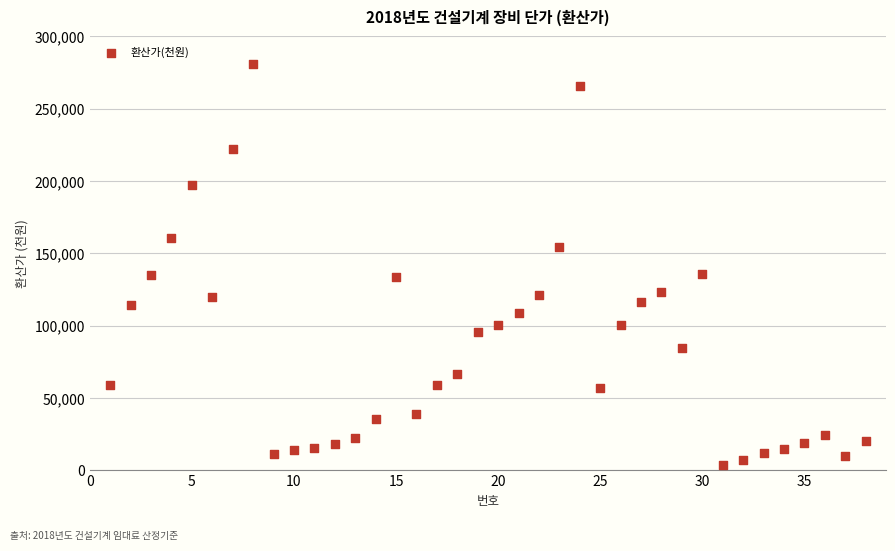

What is the range of X values (max minus min)?

37